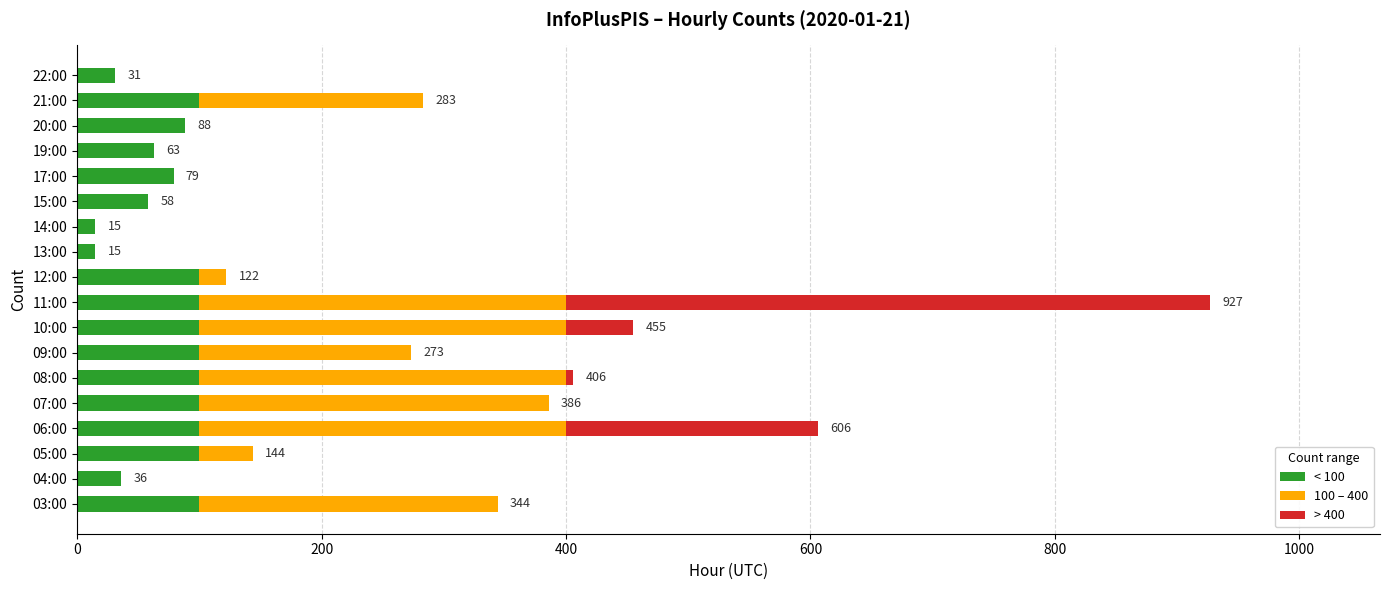

At which category is the sum across all series the highest?

11:00